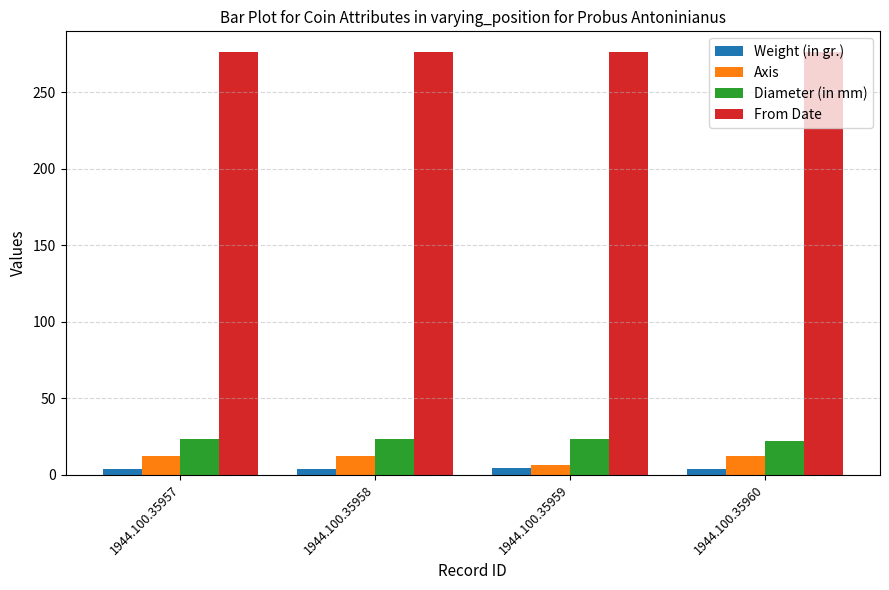

What is the spread (max minus min) of values at 1944.100.35957?

272.6